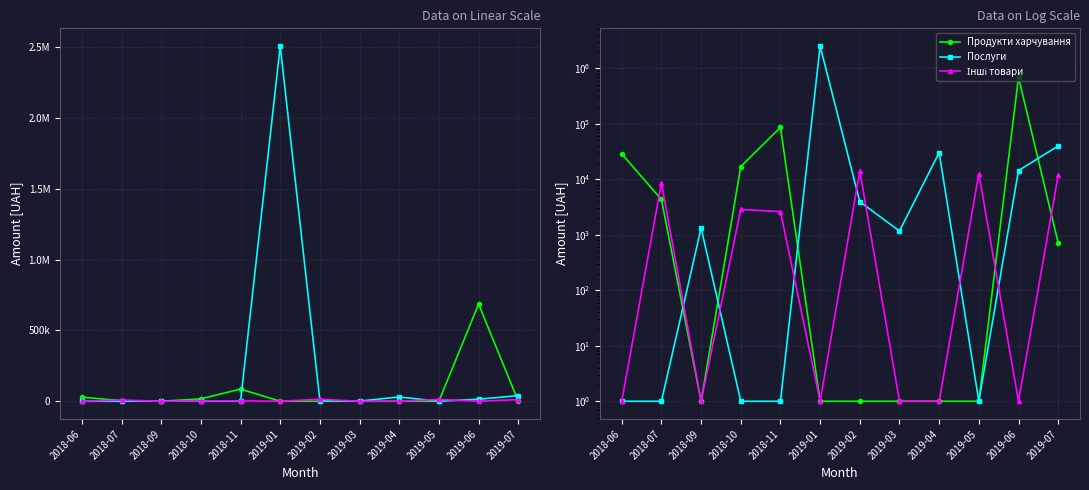

At which category does the chart reach its peak across all series?

2019-01